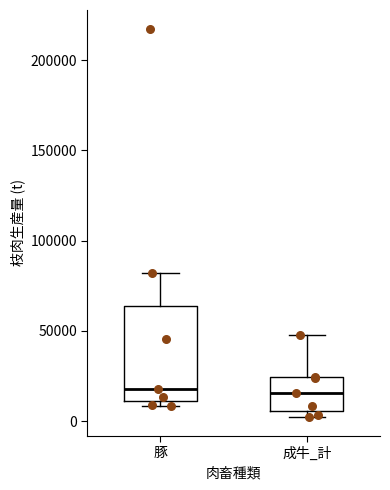

Reading left to right, read every box against the y-axis: the position of its median line, the range the box covers, and the ends of its whiskers. The values are not printed on the chart, so give them approximately, as read against the axis.

豚: median 20000, box 10000 to 65000, whiskers 10000 (just below the box's lower edge) to 80000
成牛_計: median 15000, box 5000 to 25000, whiskers 5000 (just below the box's lower edge) to 50000